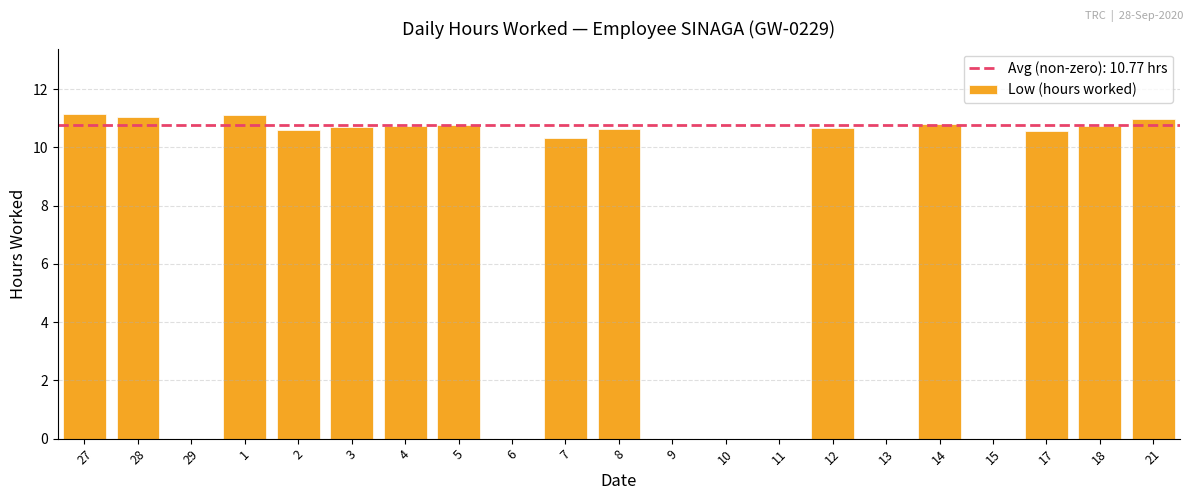

Are the bars horizontal?

No